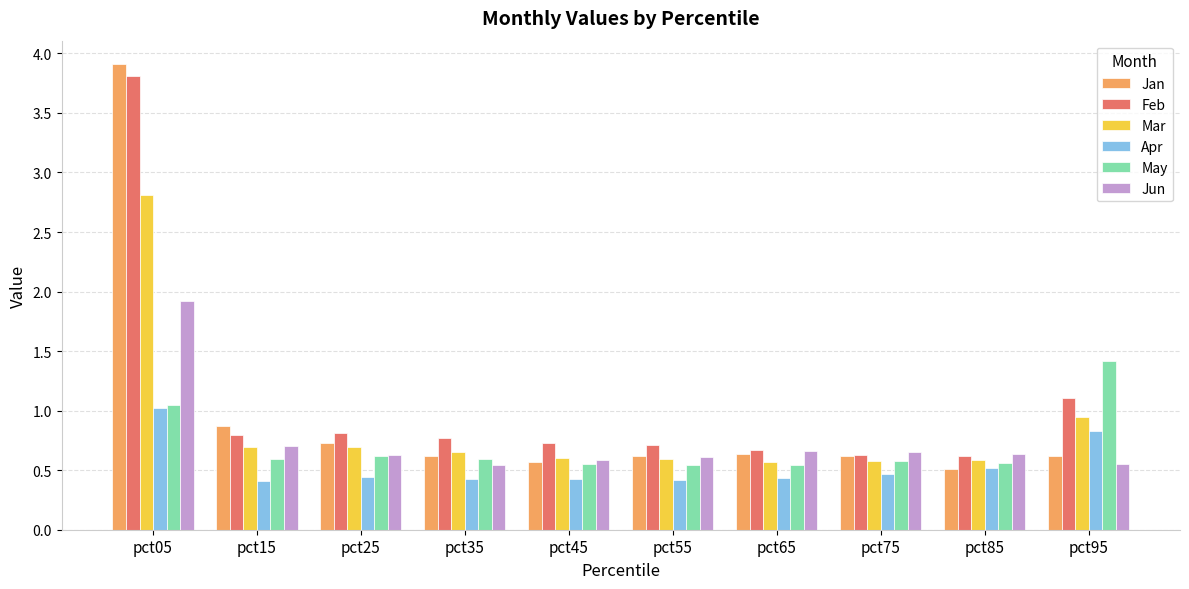

What is the total value across all series at pct25?

3.9